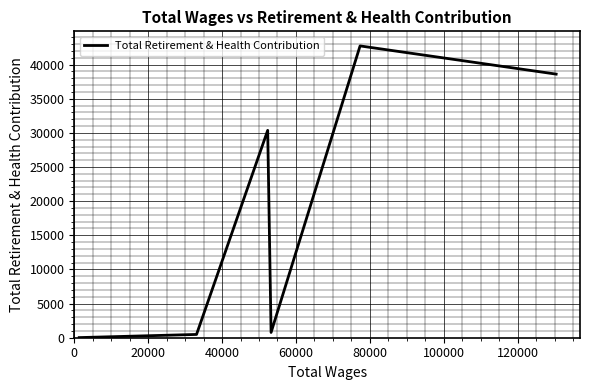

What is the difference between the maximum and minimum values?

42713